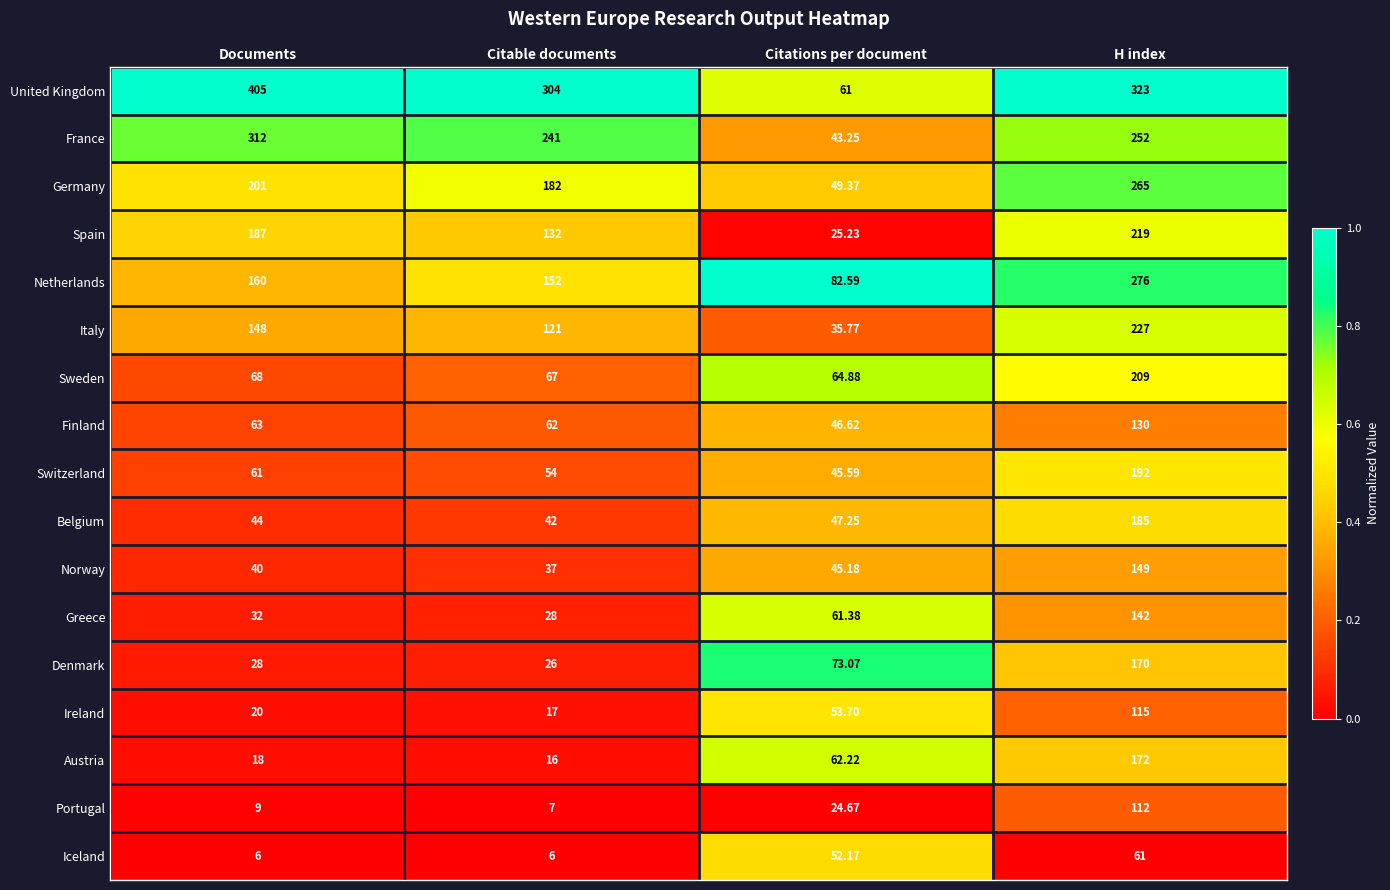

Which series has the largest total across all categories?

United Kingdom